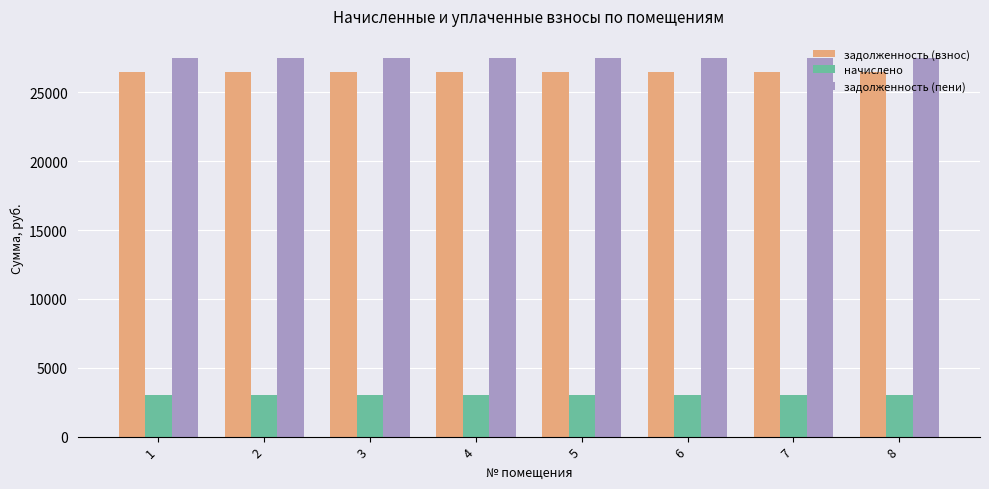

Is the value of задолженность (взнос) at 5 greater than the value of задолженность (пени) at 2?

No